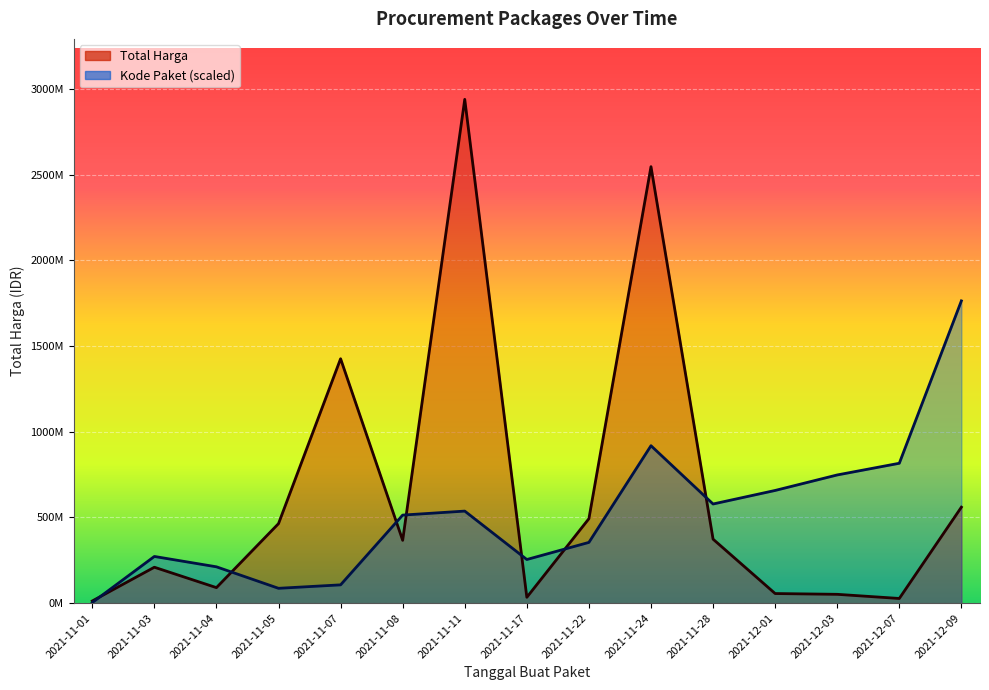

What is the label of the 3rd point from the left?

2021-11-04